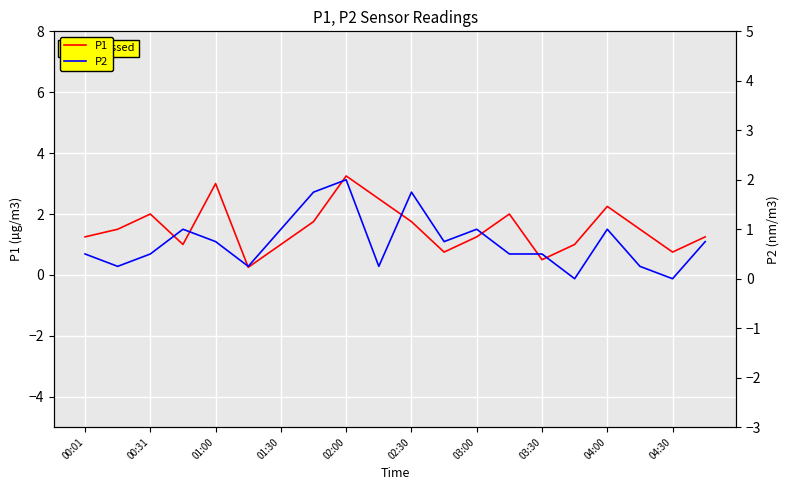

What value does the P1 series have at 03:30?

0.5